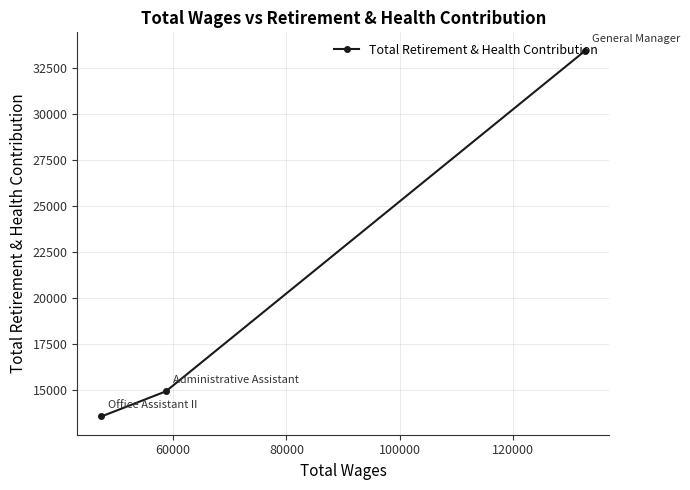

What is the sum of all values?

61930